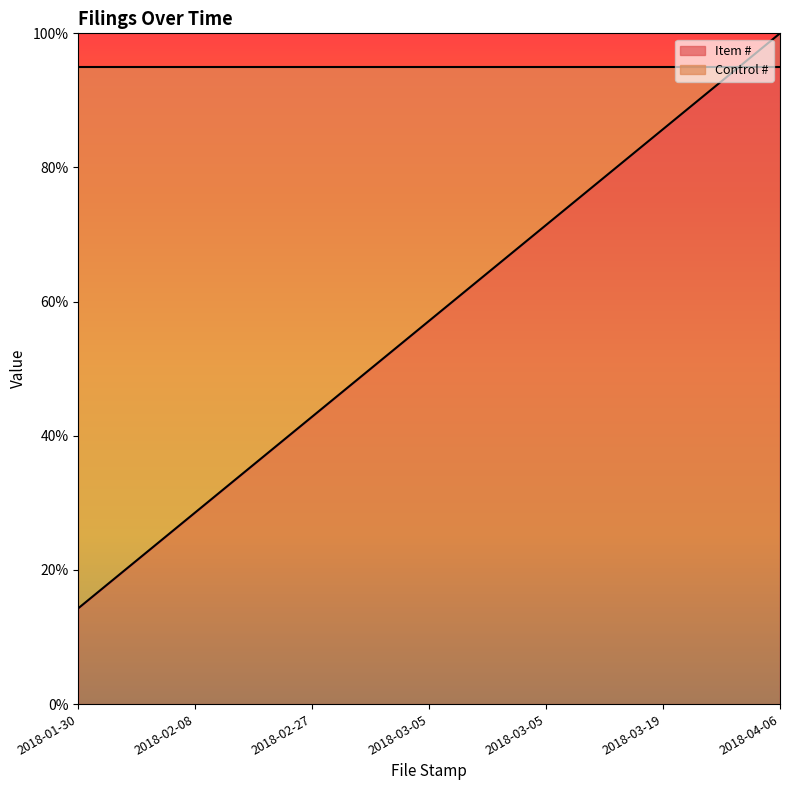

The chart shows a value of 0.6 at 2018-03-05. True or false?

True